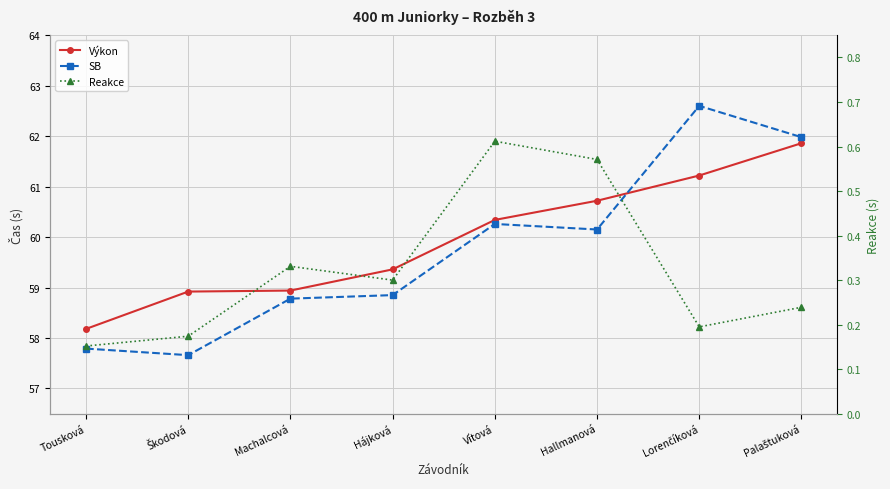

True or false: Výkon has a value of 86.5 at Lorenčíková.

False